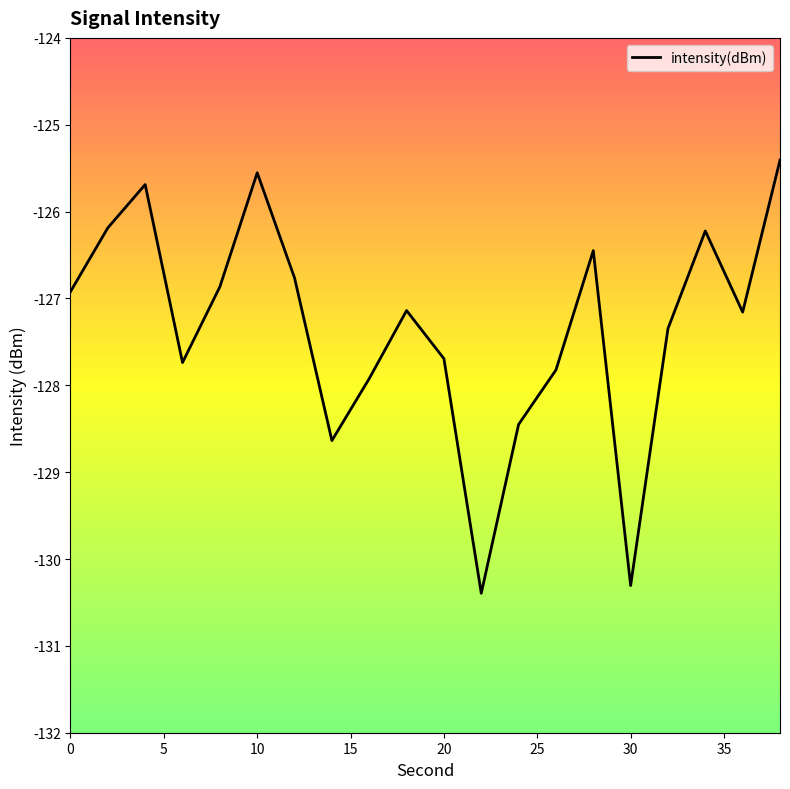

What is the smallest value displayed?

-130.4